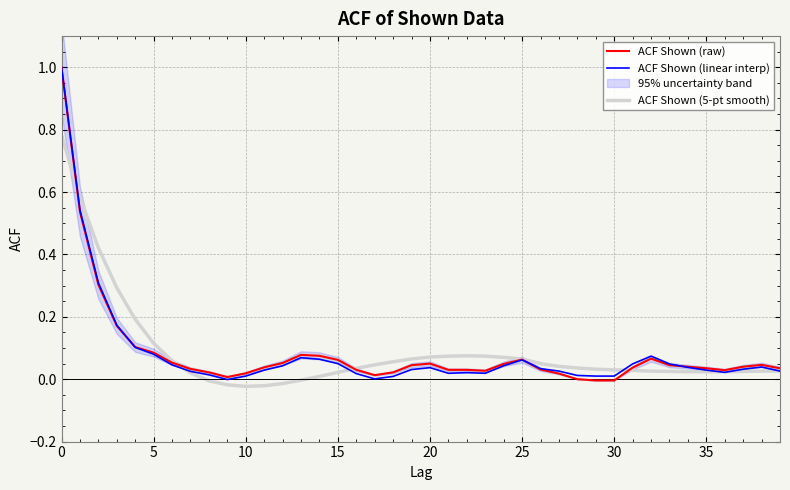

What is the label of the 5th point from the left?

20